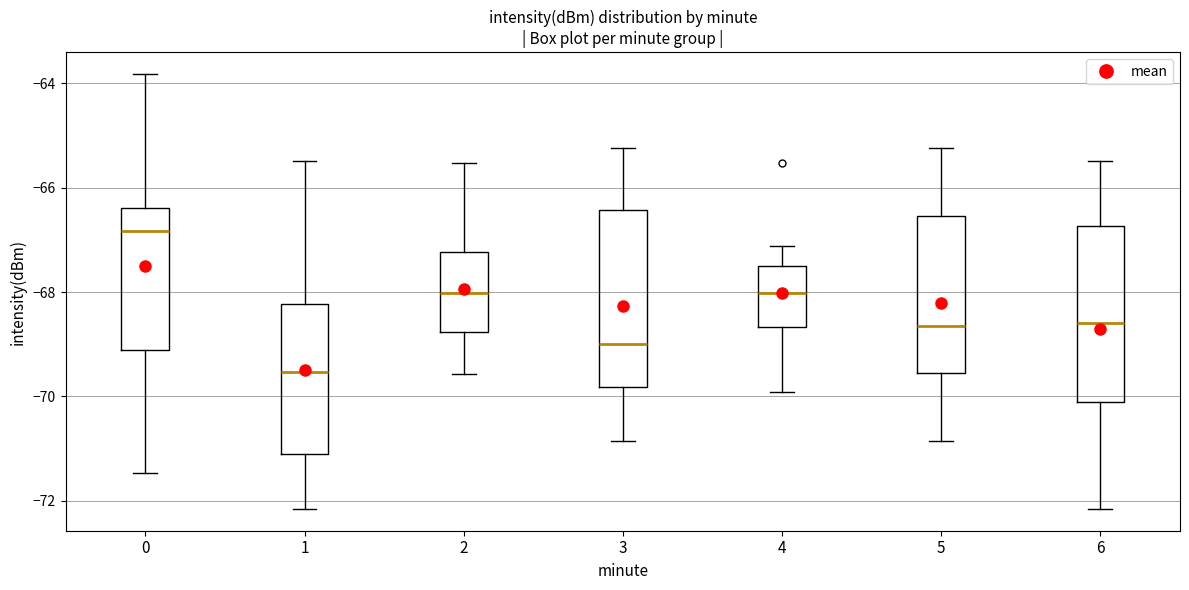

Reading left to right, transcribe this box plot: for each box, give where its median line is, the range the box spans, and where its two whiskers end, as read against the y-axis. The values are not printed on the chart, so give them approximately, as read against the axis.

0: median -66.8, box -69.2 to -66.4, whiskers -71.4 to -63.8
1: median -69.6, box -71.2 to -68.2, whiskers -72.2 to -65.4
2: median -68.0, box -68.8 to -67.2, whiskers -69.6 to -65.6
3: median -69.0, box -69.8 to -66.4, whiskers -70.8 to -65.2
4: median -68.0, box -68.6 to -67.6, whiskers -70.0 to -67.2
5: median -68.6, box -69.6 to -66.6, whiskers -70.8 to -65.2
6: median -68.6, box -70.2 to -66.8, whiskers -72.2 to -65.4